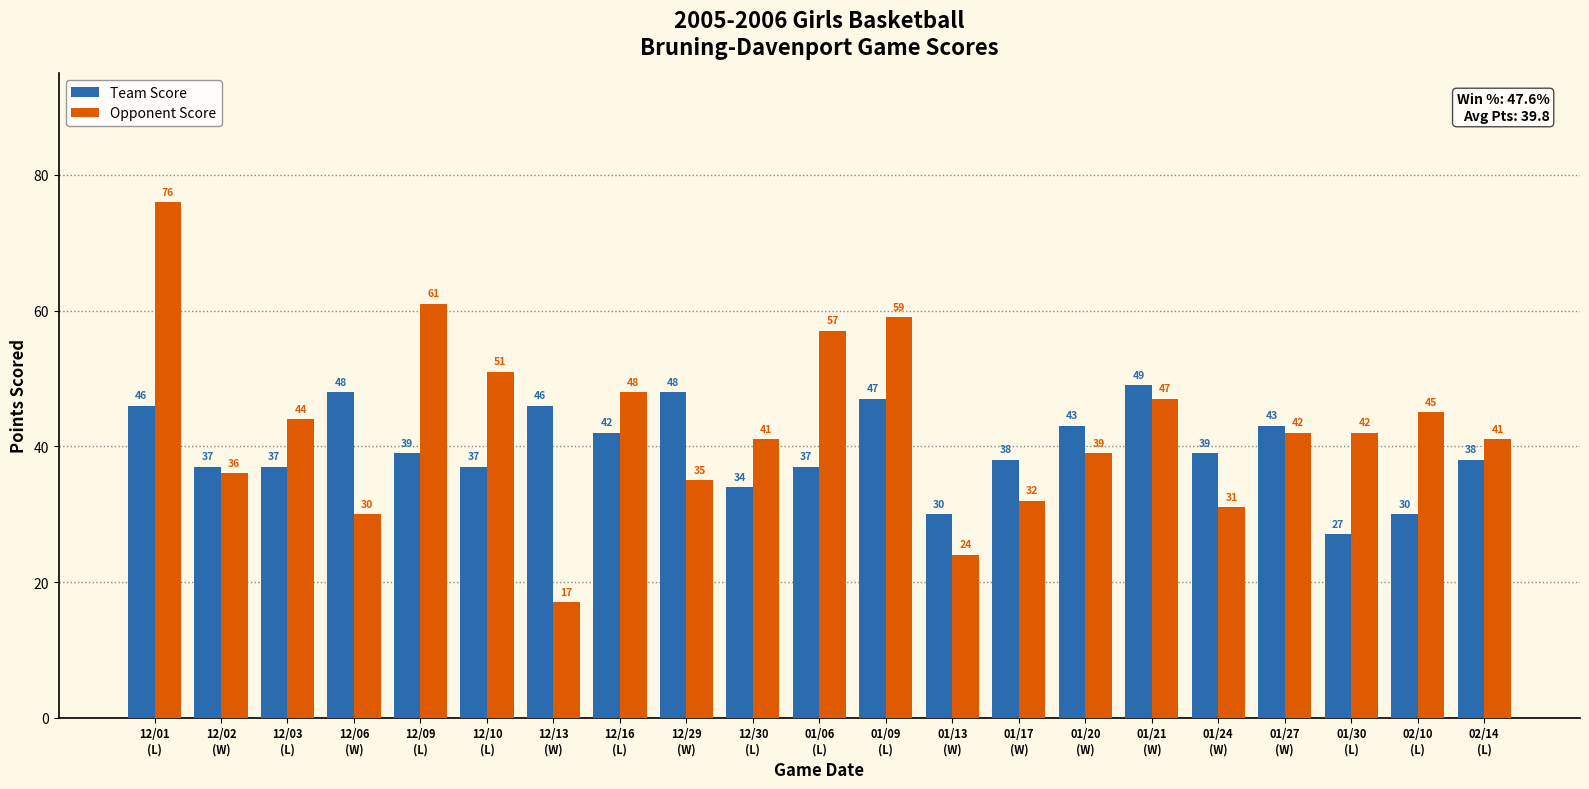

Rank the series by their maximum value, from lowest to highest.

Team Score, Opponent Score